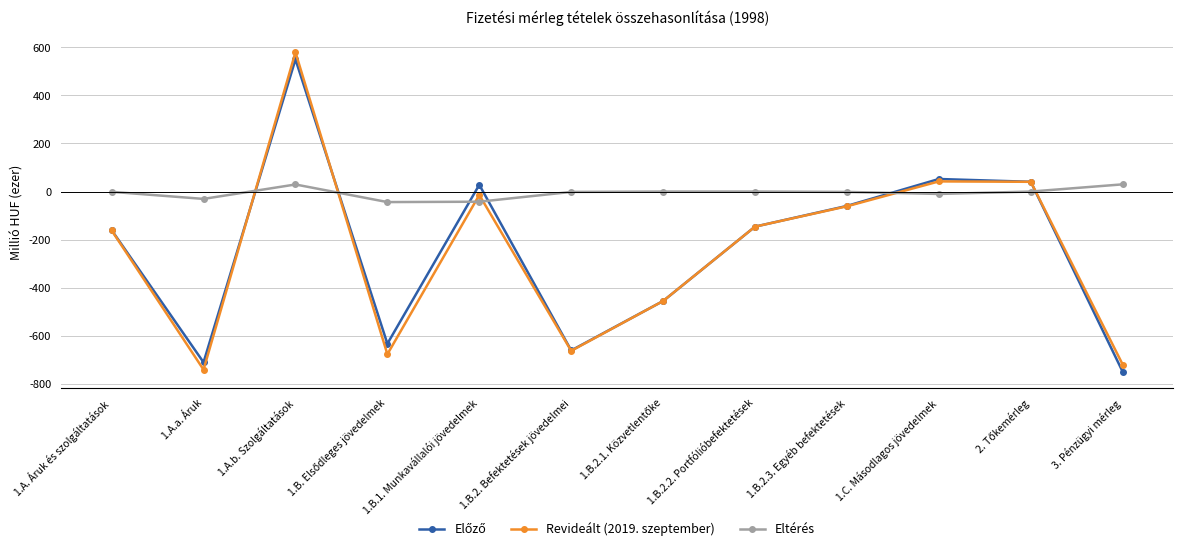

True or false: Revideált (2019. szeptember) and Előző intersect in this chart.

True